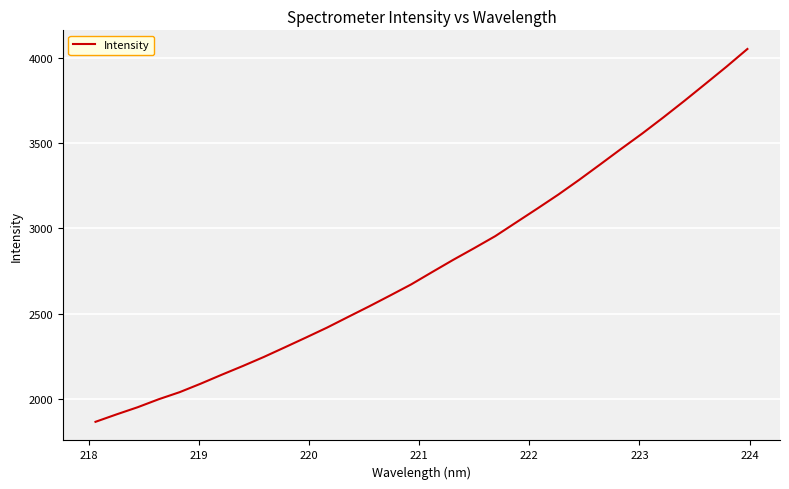

What is the smallest value displayed?

1867.6